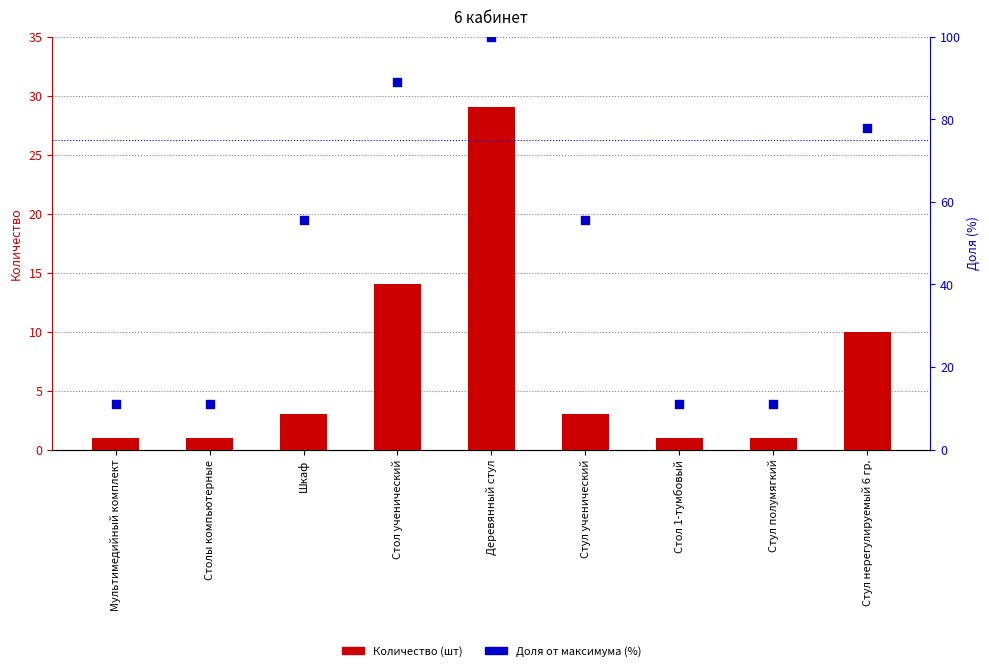

Which series contains the highest Y value?

Доля (%)